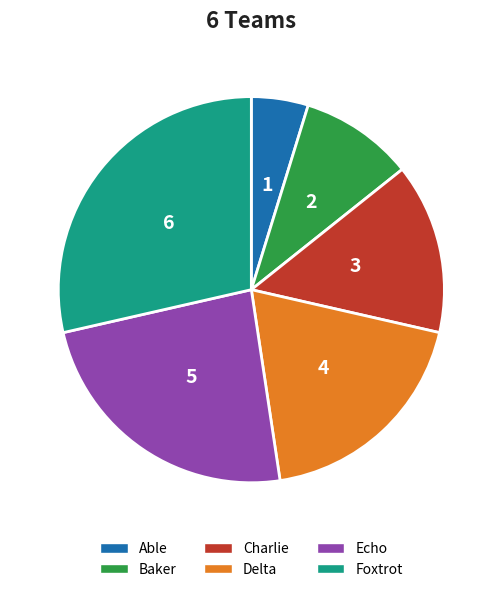

Is Charlie the majority of the pie?

No